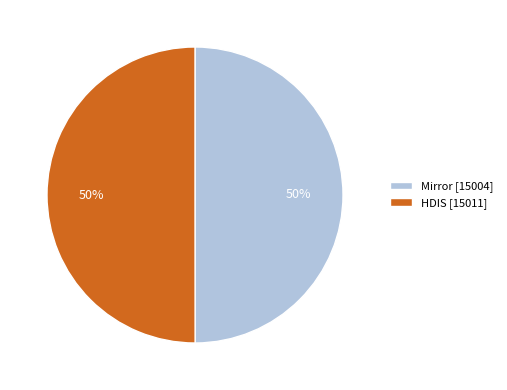

Do Mirror [15004] and HDIS [15011] together represent more than half of the pie?

Yes